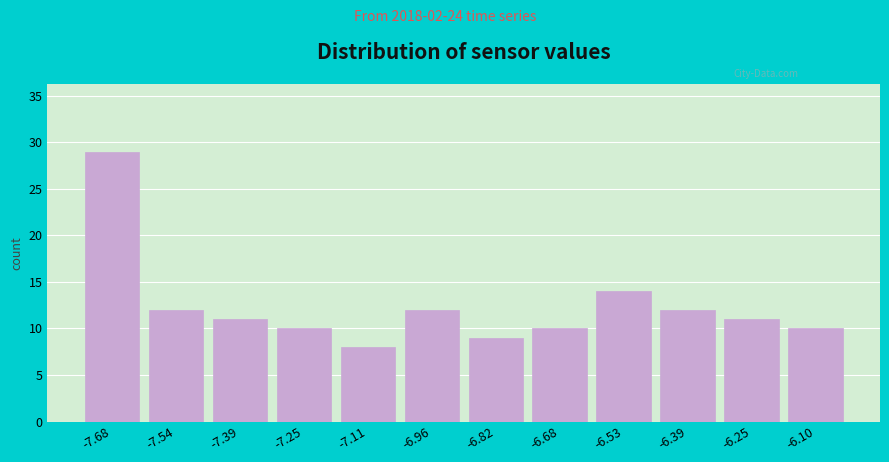

Reading left to right, list every bar in this chart as the range it spans on the x-axis followed by its height. Neither the bar edges nor the heights are printed on the chart, so give them approximately, as read against the axes.

-7.74 to -7.60: 29
-7.60 to -7.46: 12
-7.46 to -7.32: 11
-7.32 to -7.18: 10
-7.18 to -7.04: 8
-7.04 to -6.88: 12
-6.88 to -6.74: 9
-6.74 to -6.60: 10
-6.60 to -6.46: 14
-6.46 to -6.32: 12
-6.32 to -6.18: 11
-6.18 to -6.02: 10